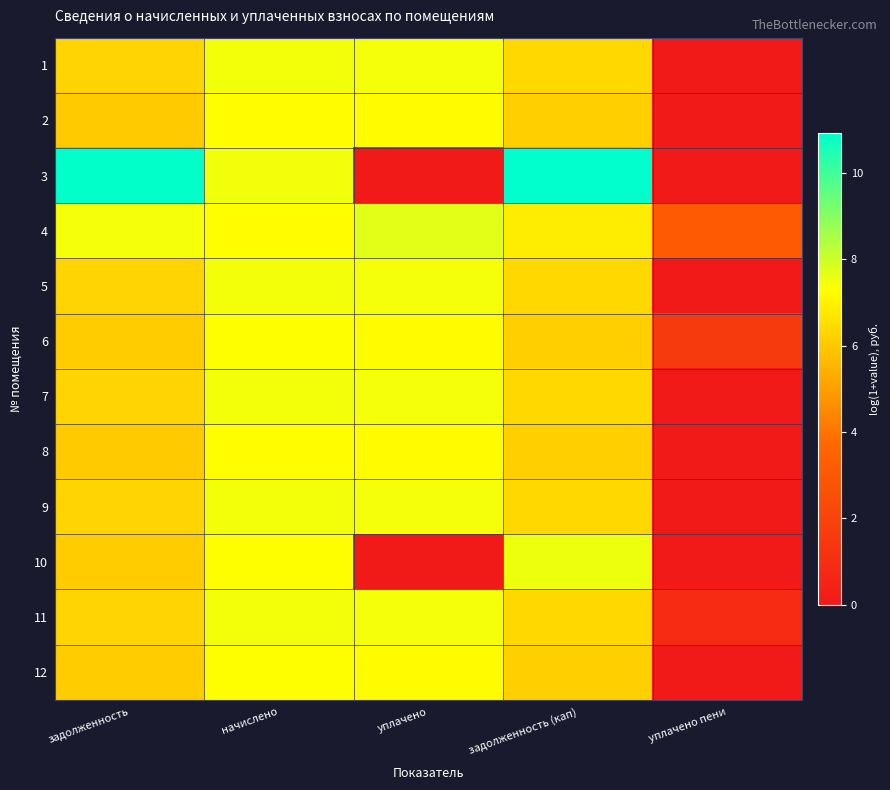

Which series has the largest total across all categories?

4